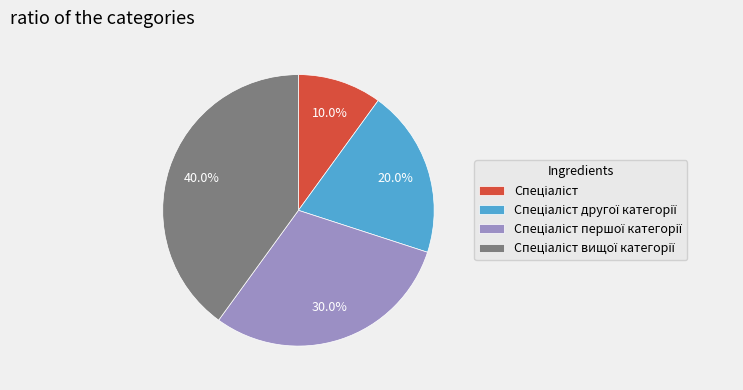

Is there any slice that represents more than half of the pie?

No